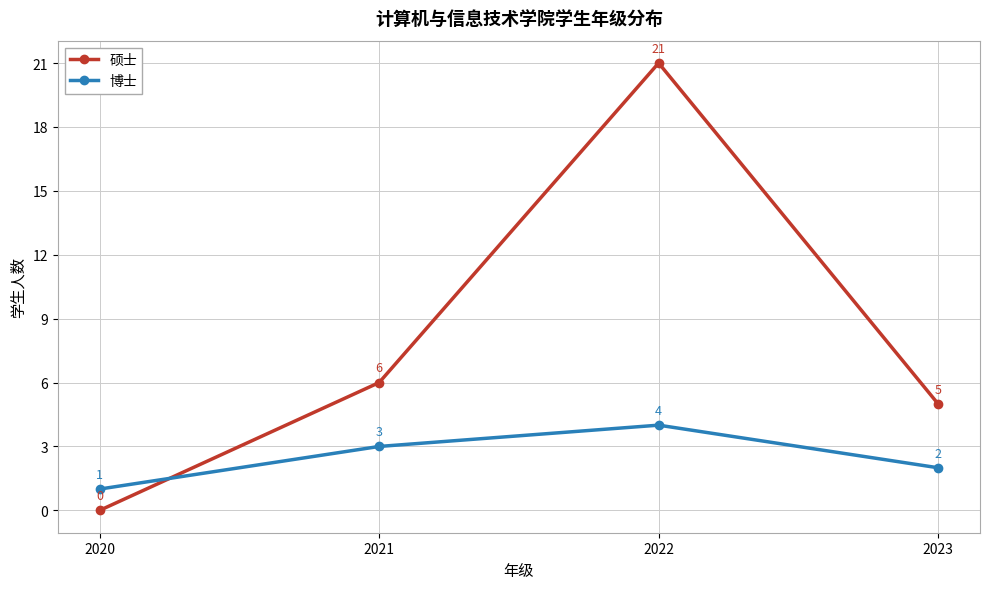

Where is 硕士 nearest to the value 10?

2021